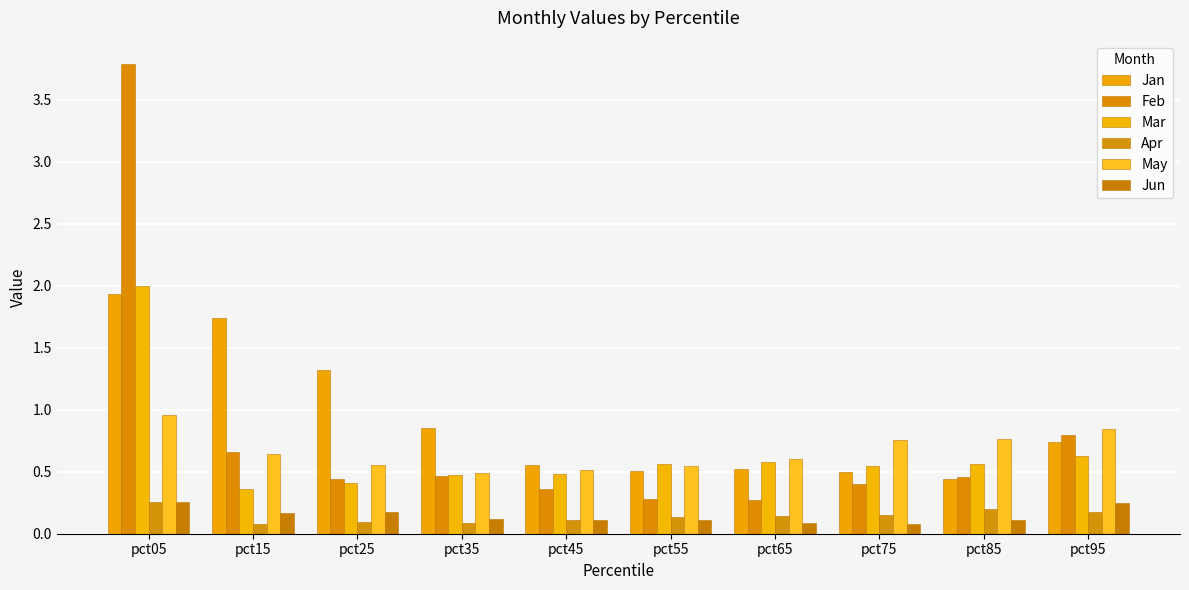

How many groups of bars are there?

10